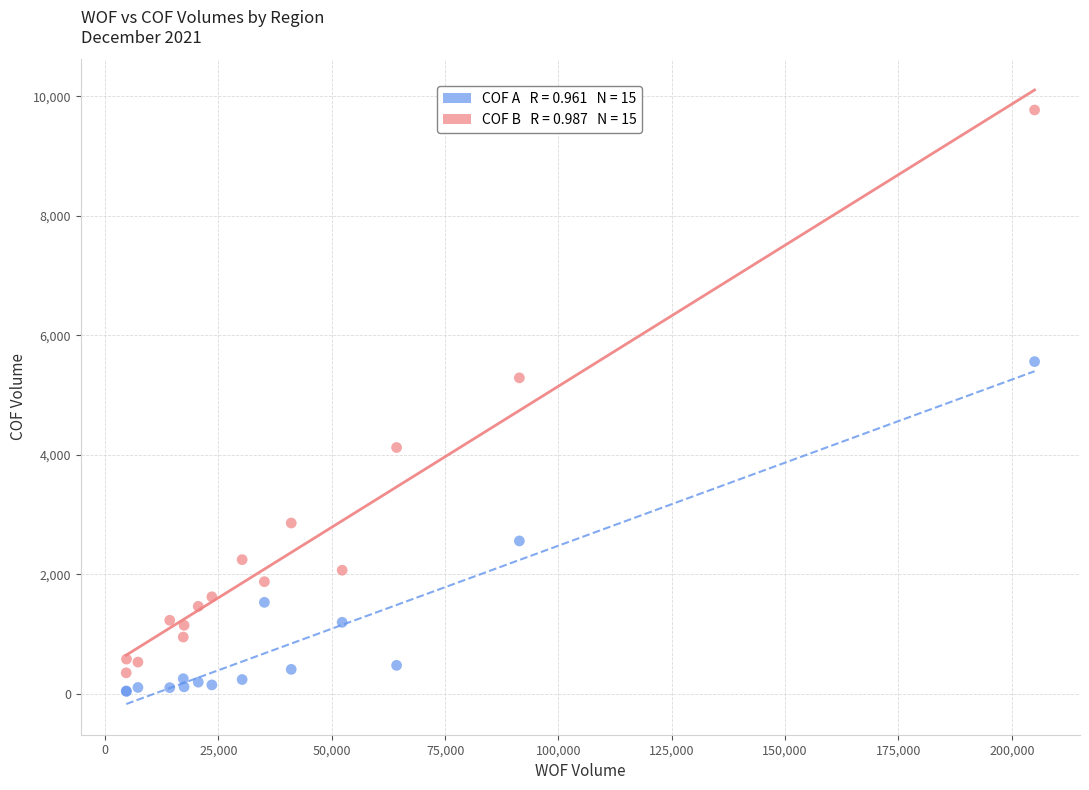

Across all series, what Y value is closest to 4905?

5288